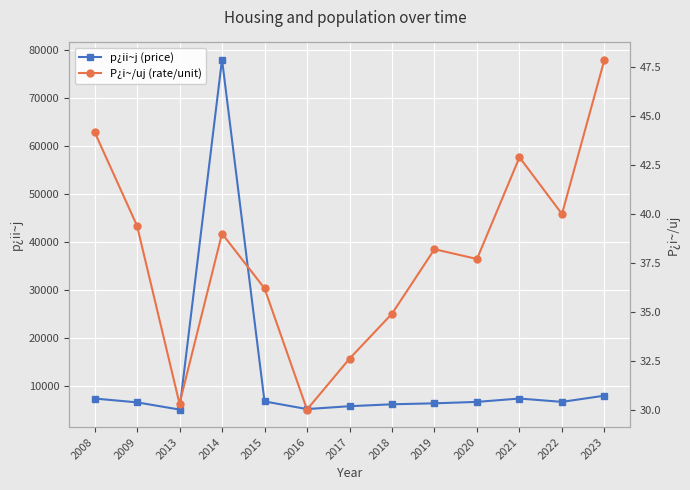

What is the value of the p¿ii~j point at the 1st from the left?

7300.0